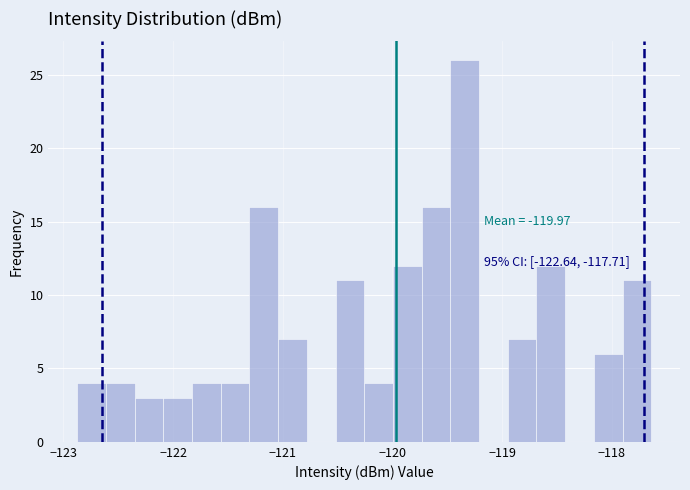

Read against the x-axis, roughly where is the centre of the tallest bar?

-119.3